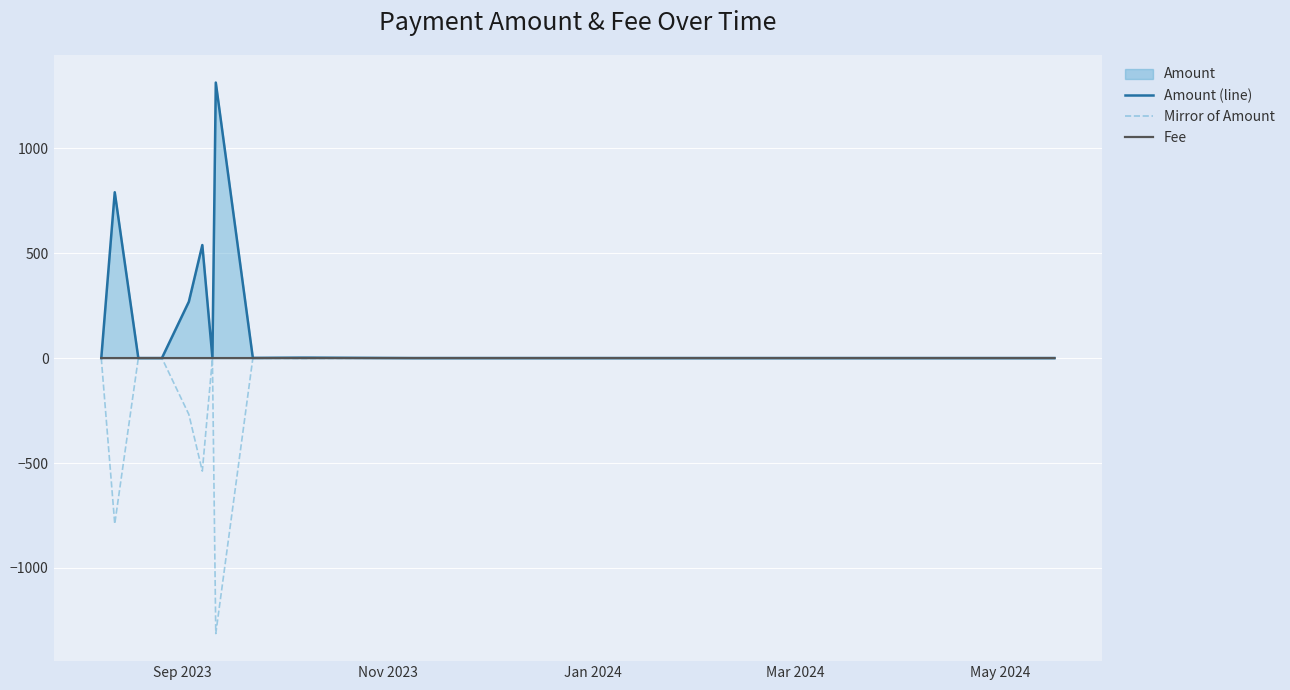

What is the highest value of the Amount (line) series?

1312.6